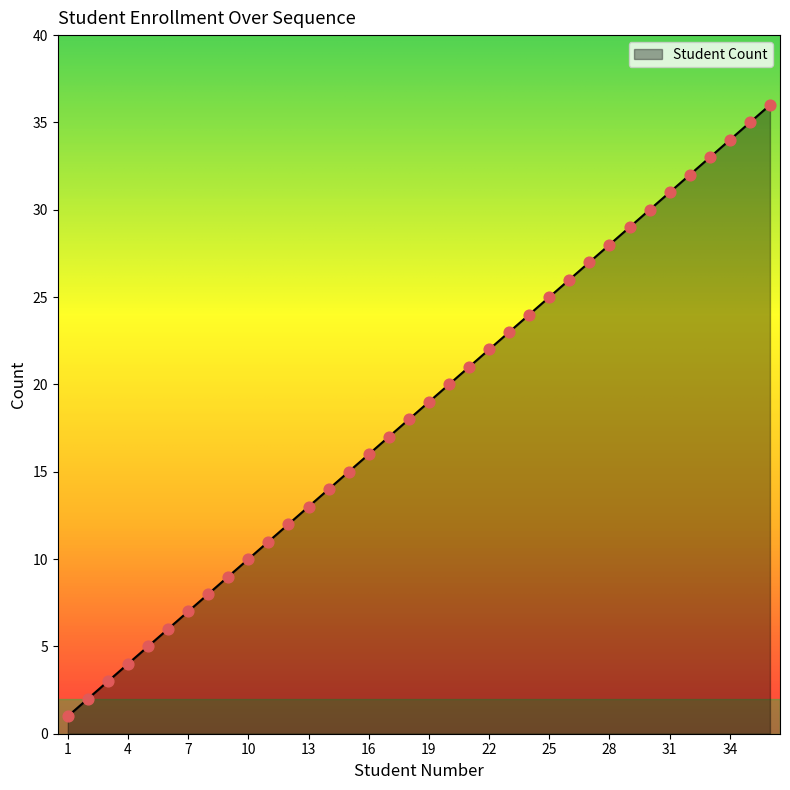

What is the maximum value shown in the chart?

36